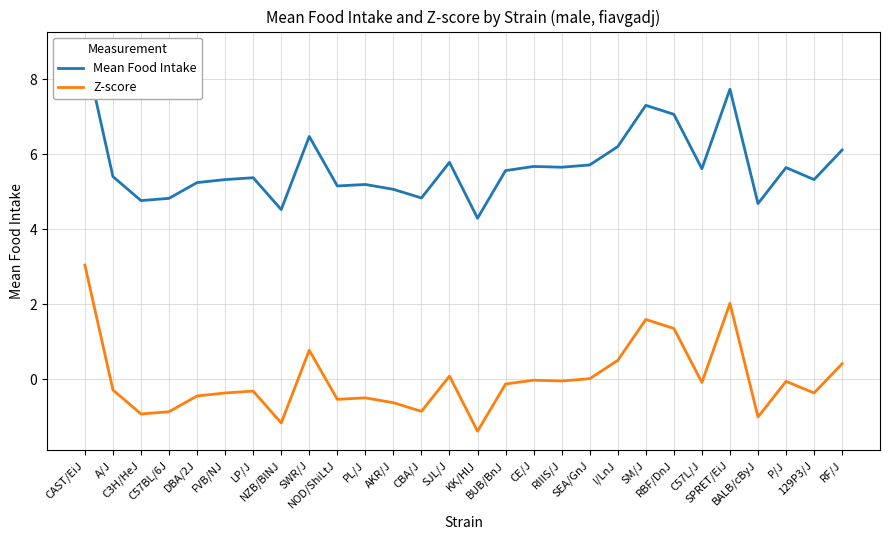

At DBA/2J, list the series in order from largest to smallest.

Mean Food Intake, Z-score